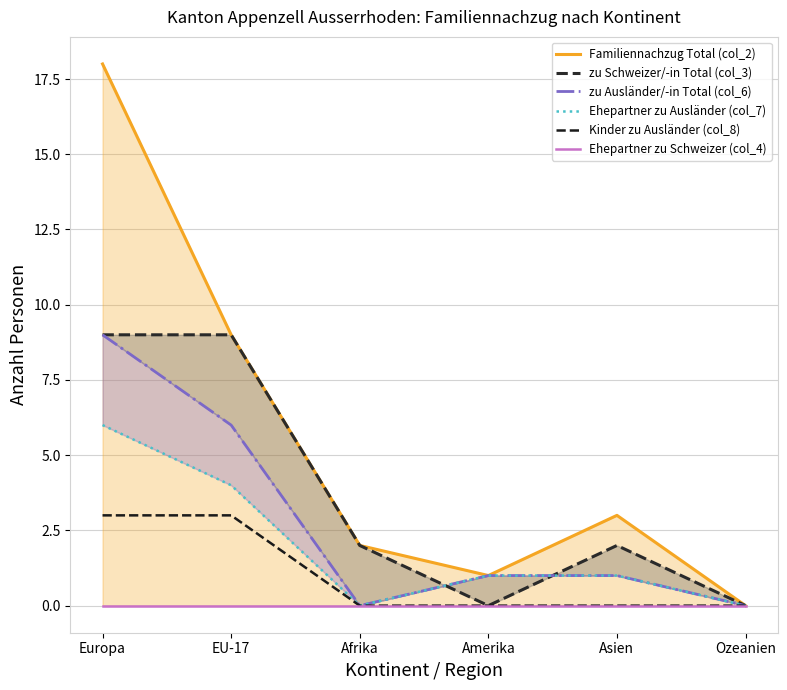

What is the difference between the maximum and minimum values in the Ehepartner zu Ausländer (col_7) series?

6